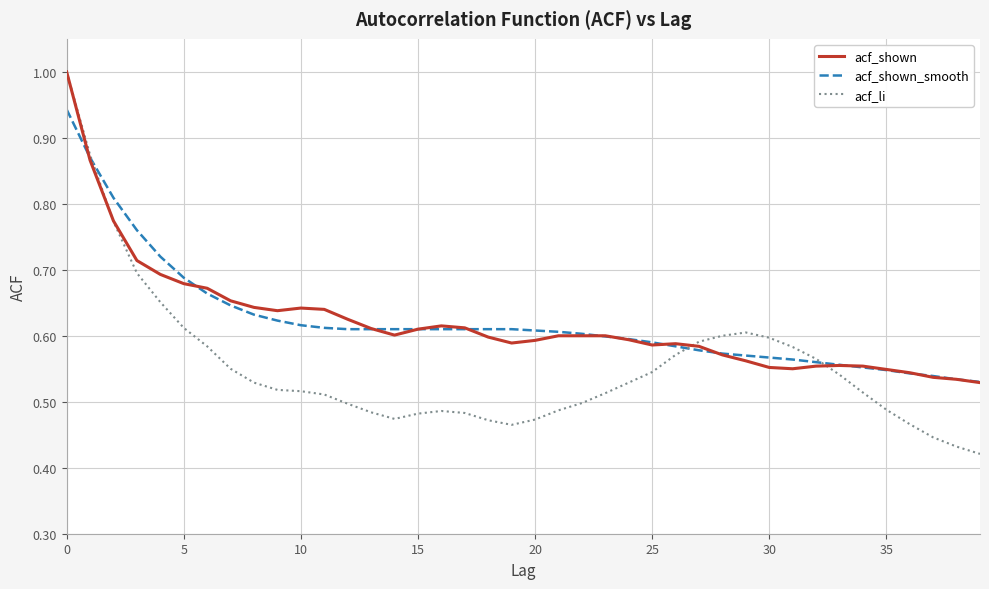

Which series has the largest range (max minus min)?

acf_li